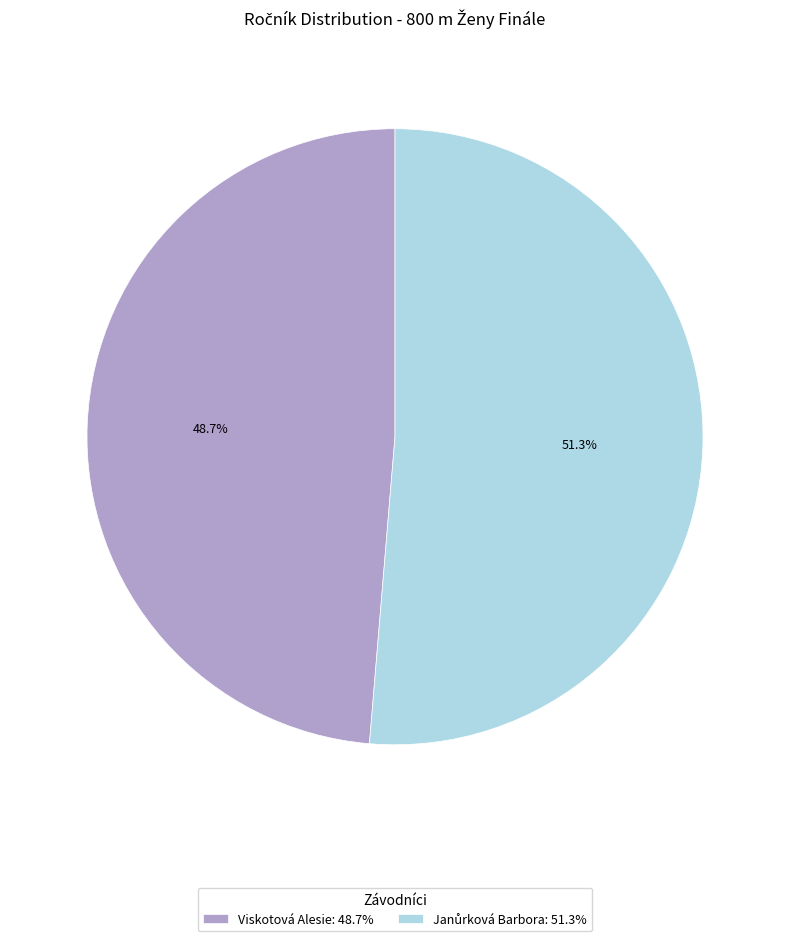

Is there a majority slice in this chart?

Yes